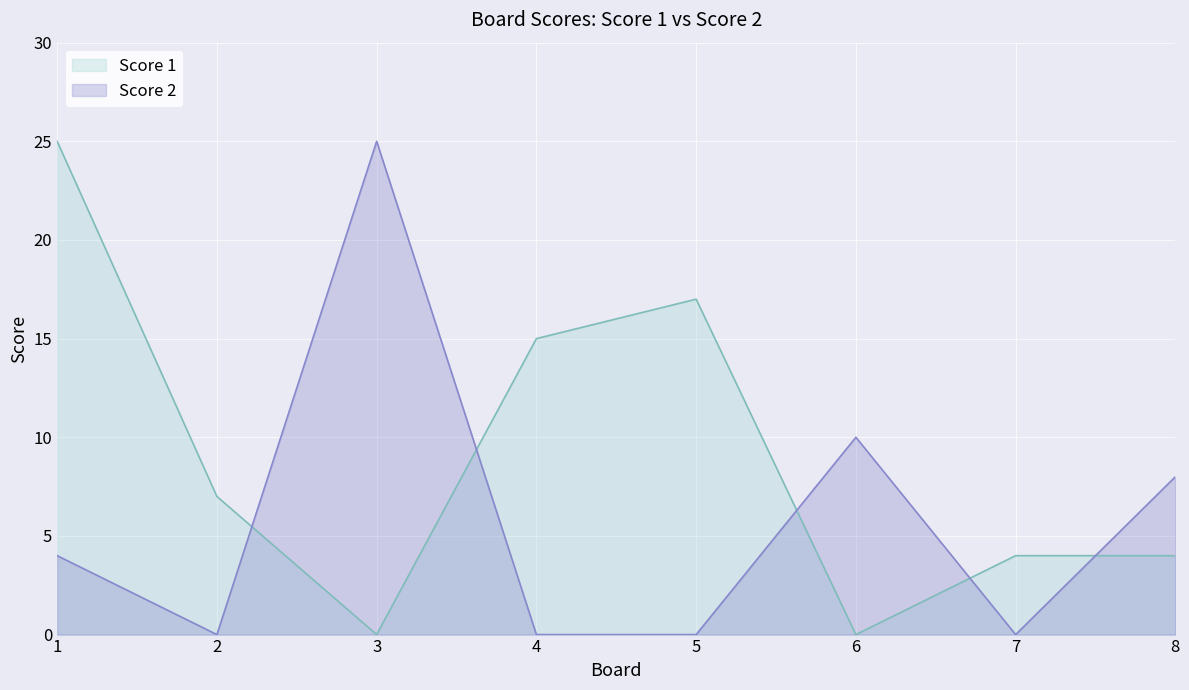

The Score 1 series shows 0 at 6. True or false?

True